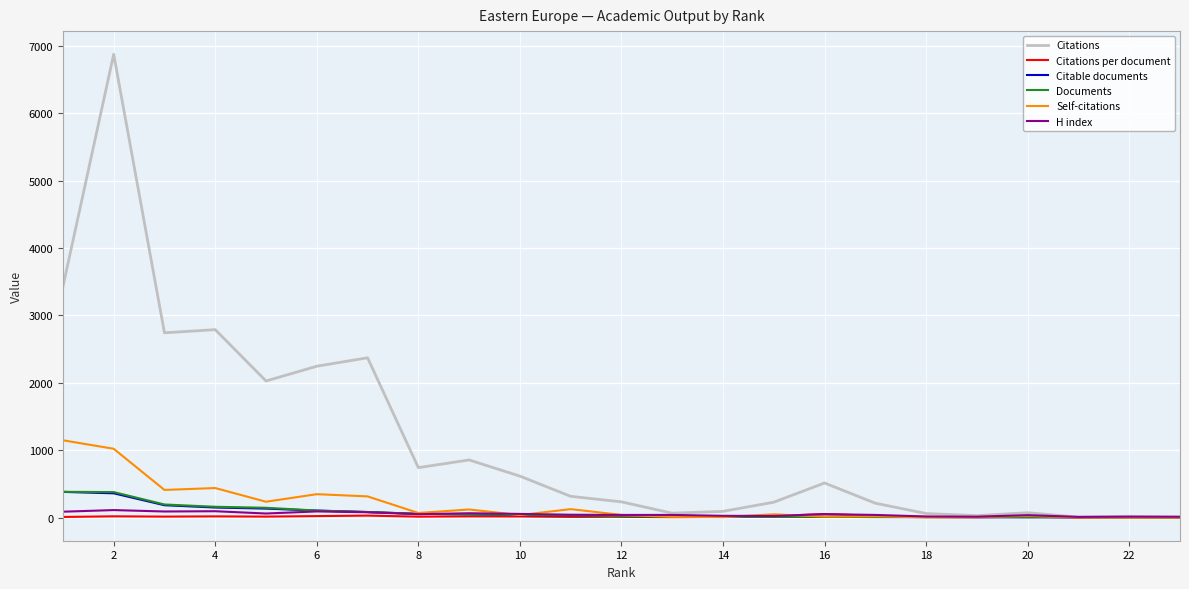

Which series has the largest total across all categories?

Citations